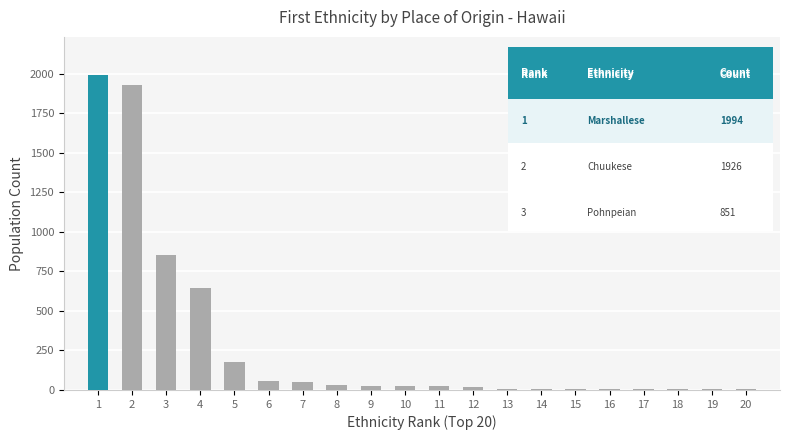

True or false: the data shows 1 at 17.

False